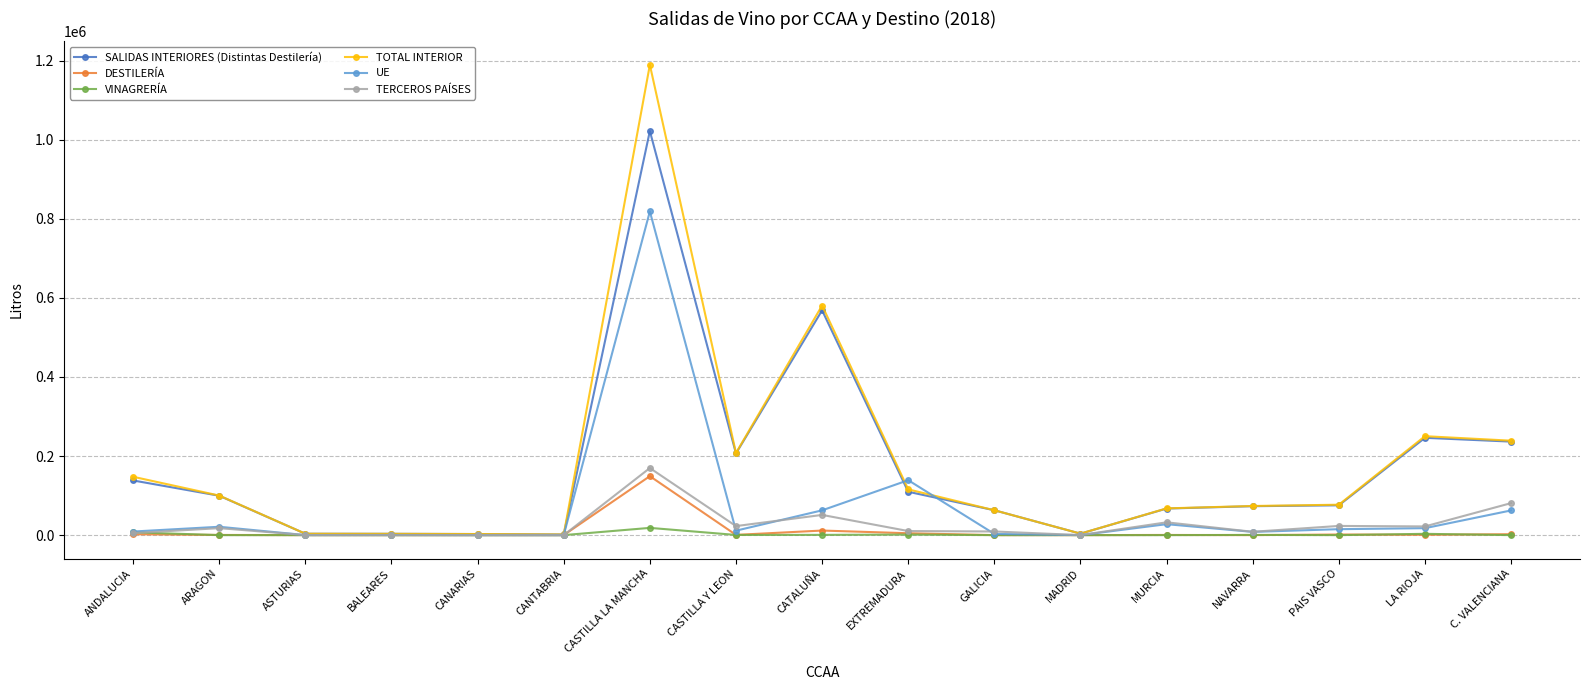

True or false: SALIDAS INTERIORES (Distintas Destilería) has a value of 3743 at MADRID.

True